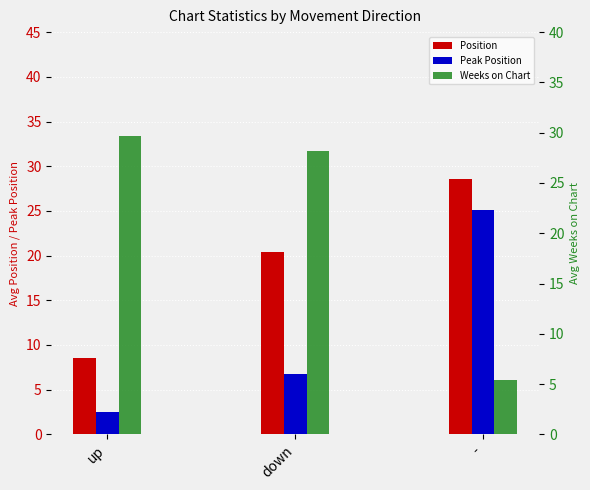

What is the value of the Position bar at the 2nd from the left?

20.4